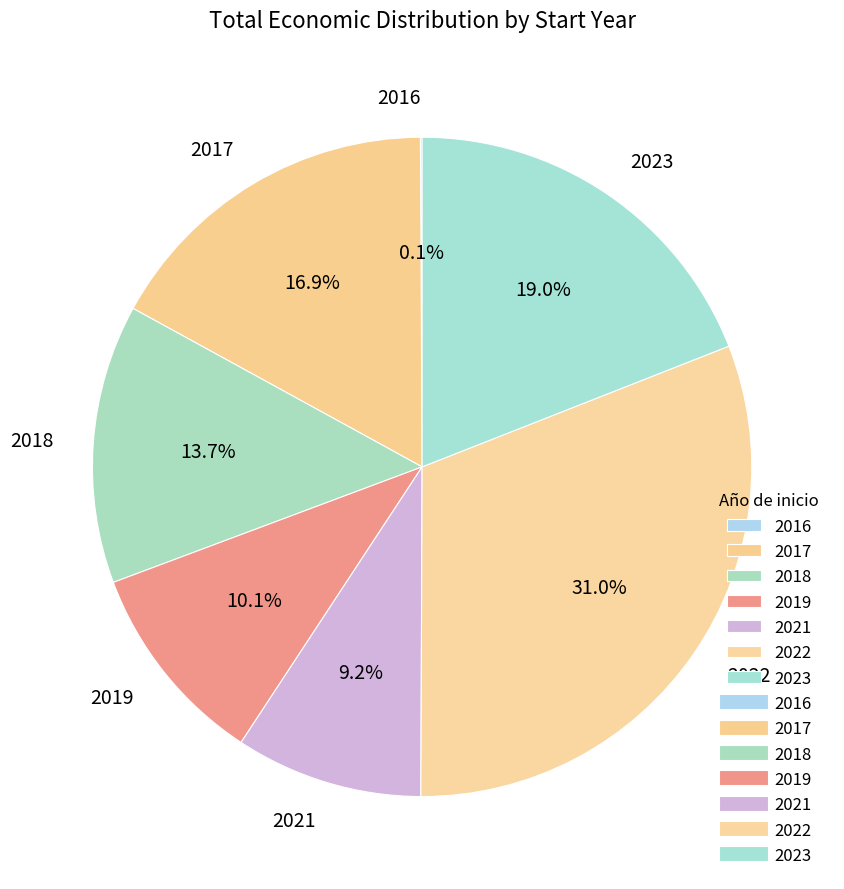

What is the largest slice in the pie chart?

2022